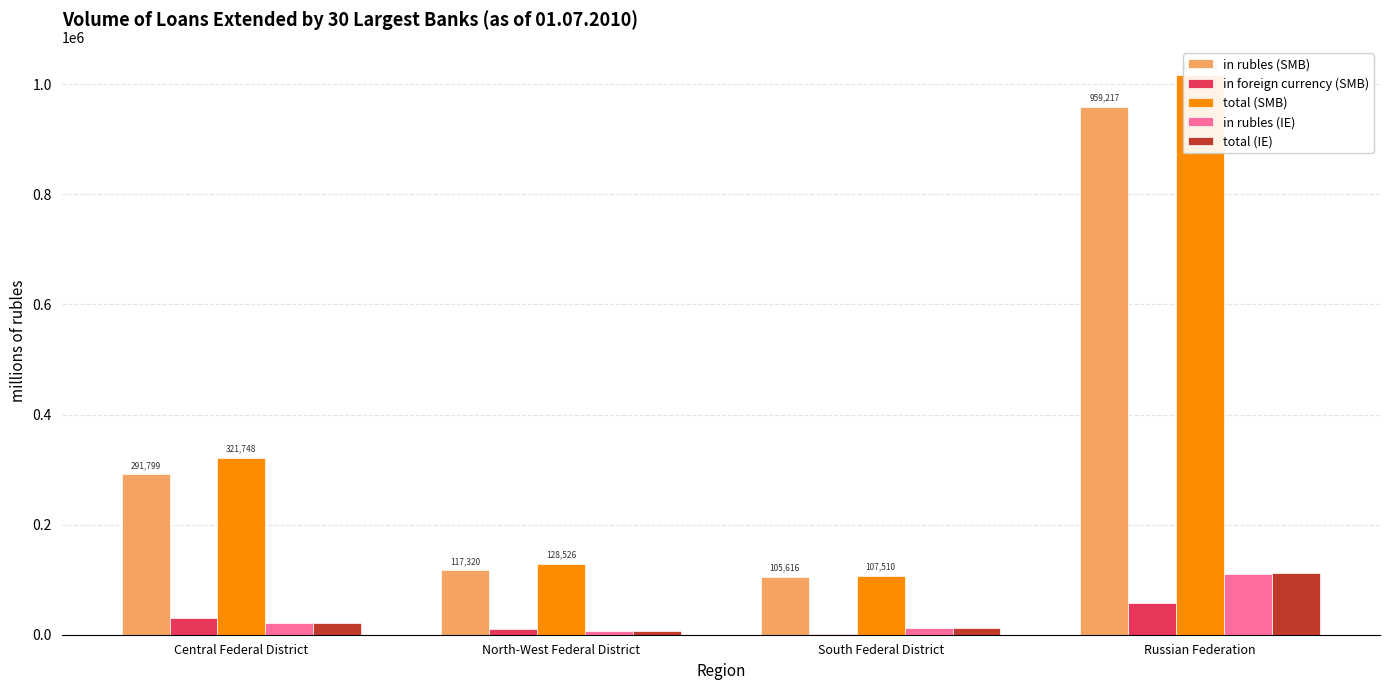

What is the label of the 4th bar from the right?

Central Federal District